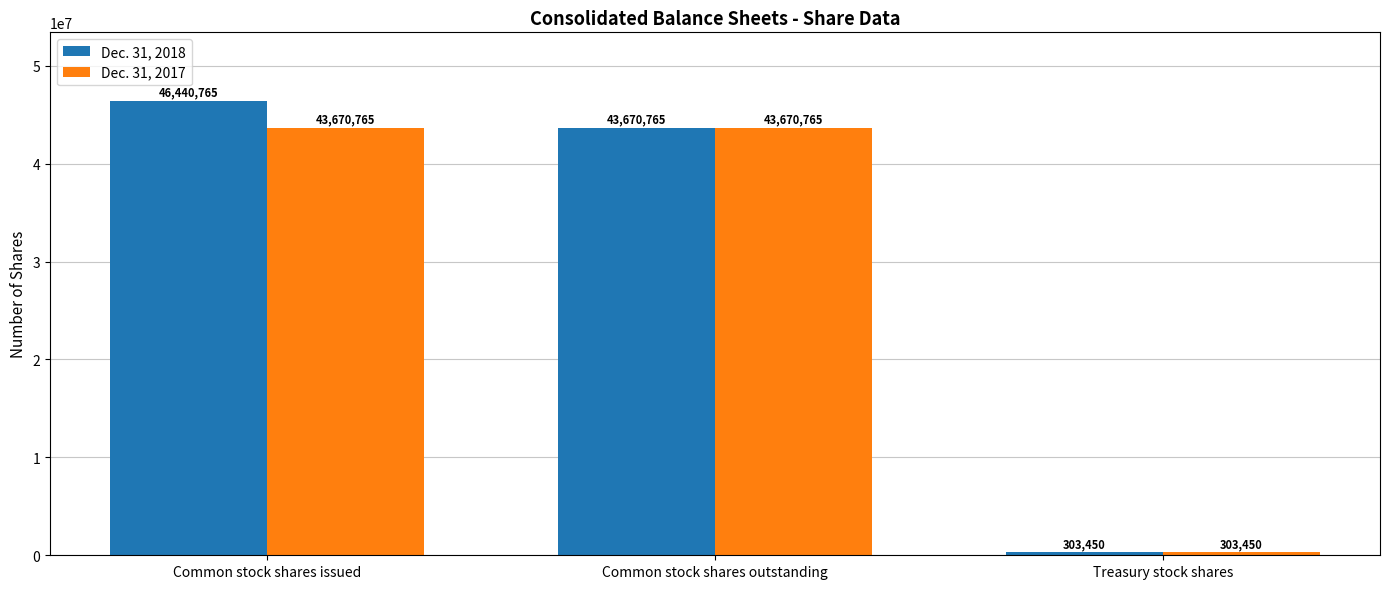

How many categories are shown in the chart?

3